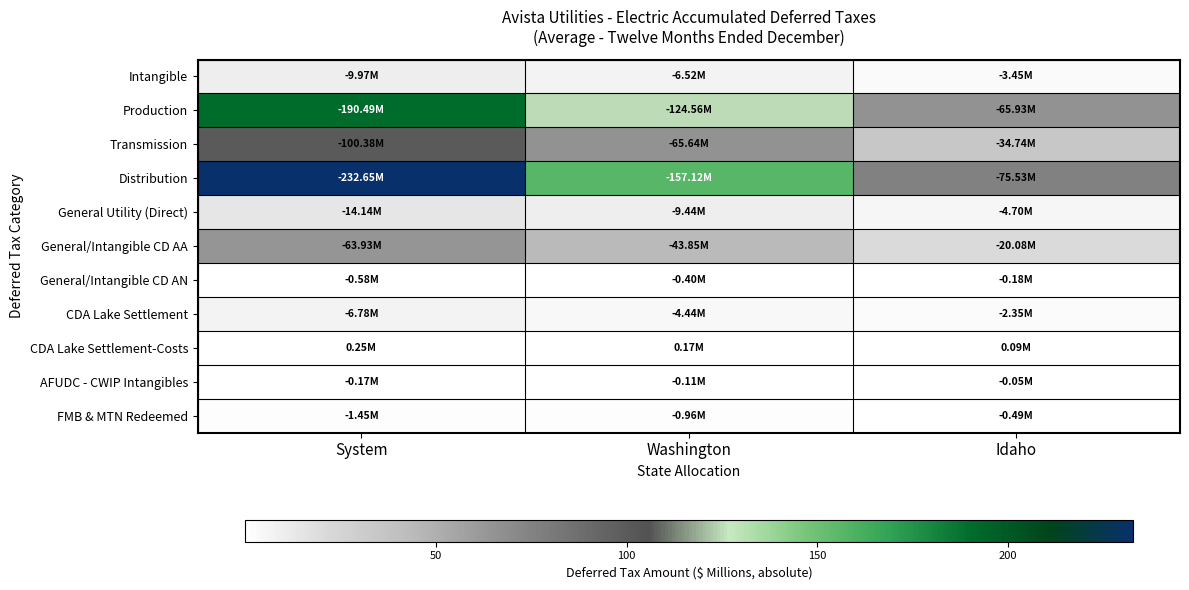

Reading right to left, what are all the values shown in this chart?

Intangible: Idaho=3.4	Washington=6.5	System=10.0
Production: Idaho=65.9	Washington=124.6	System=190.5
Transmission: Idaho=34.7	Washington=65.6	System=100.4
Distribution: Idaho=75.5	Washington=157.1	System=232.7
General Utility (Direct): Idaho=4.7	Washington=9.4	System=14.1
General/Intangible CD AA: Idaho=20.1	Washington=43.9	System=63.9
General/Intangible CD AN: Idaho=0.2	Washington=0.4	System=0.6
CDA Lake Settlement: Idaho=2.3	Washington=4.4	System=6.8
CDA Lake Settlement-Costs: Idaho=0.1	Washington=0.2	System=0.3
AFUDC - CWIP Intangibles: Idaho=0.1	Washington=0.1	System=0.2
FMB & MTN Redeemed: Idaho=0.5	Washington=1.0	System=1.5